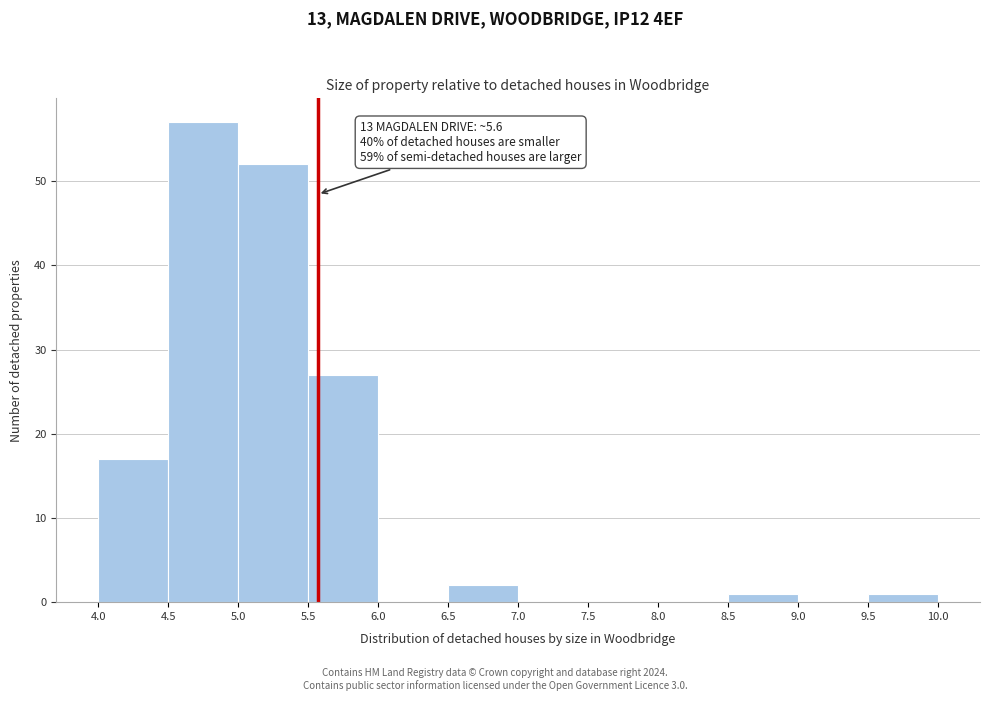

Which range on the x-axis has the tallest bar?

4.5 to 5.0